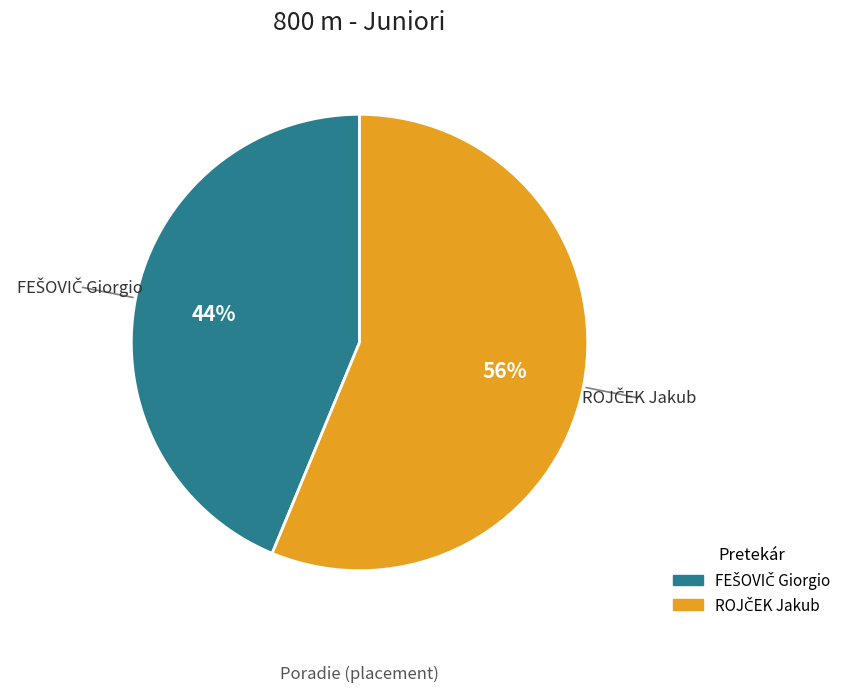

To the nearest percent, what is the average slice percentage?

50%